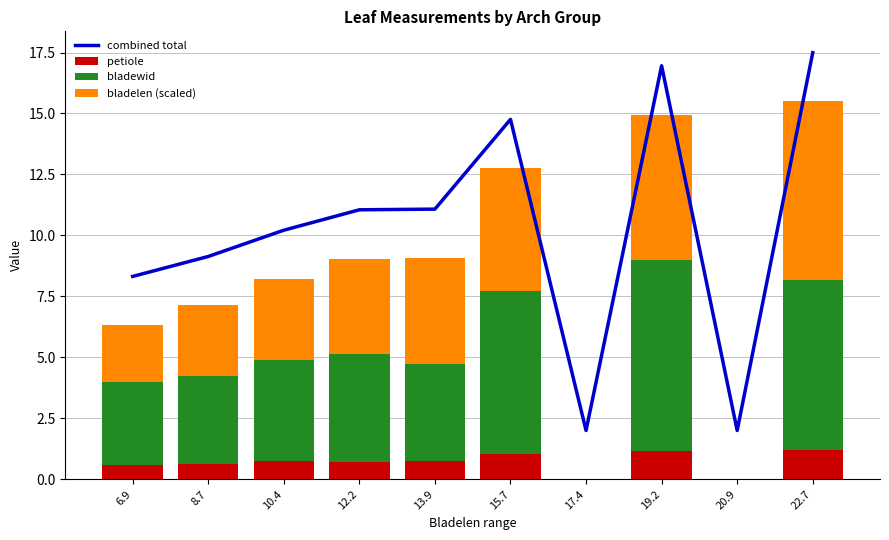

What is the difference between the highest and lowest values at 8.7?

8.5